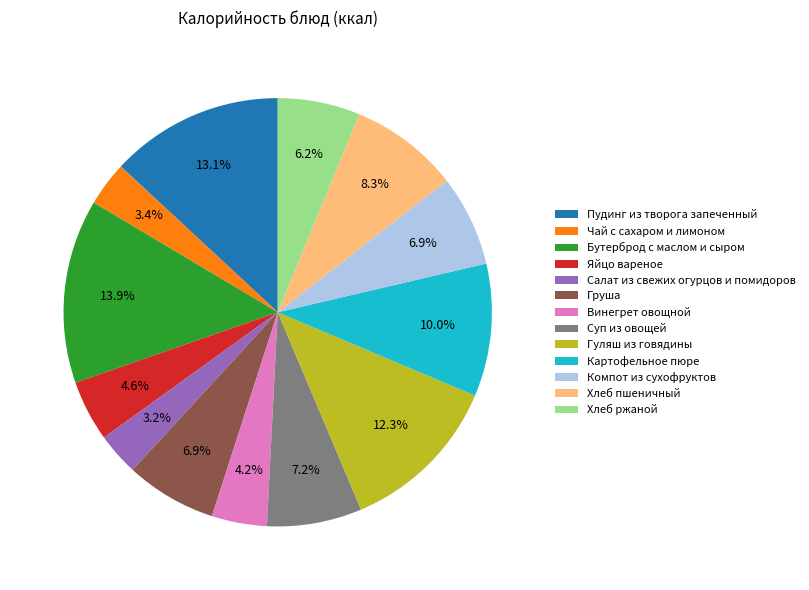

Does Бутерброд с маслом и сыром represent more than half of the total?

No